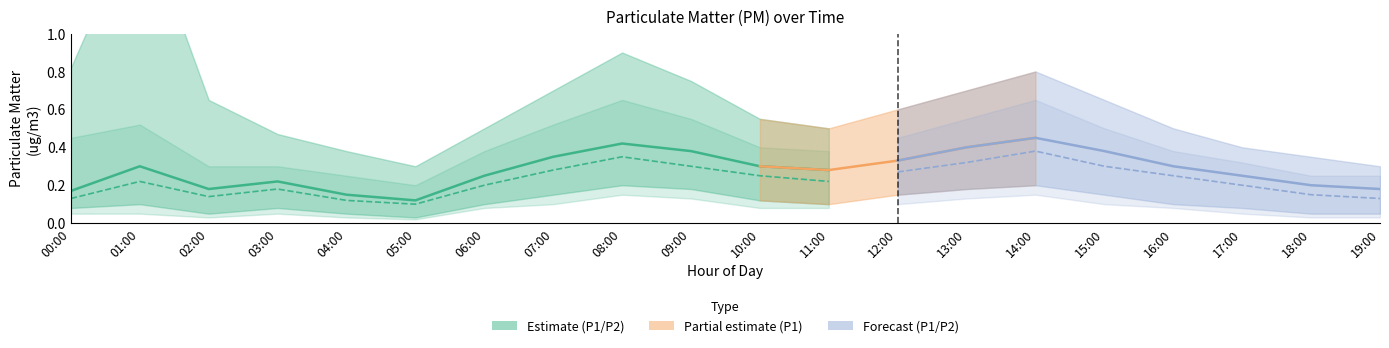

Does the chart have visible grid lines?

No